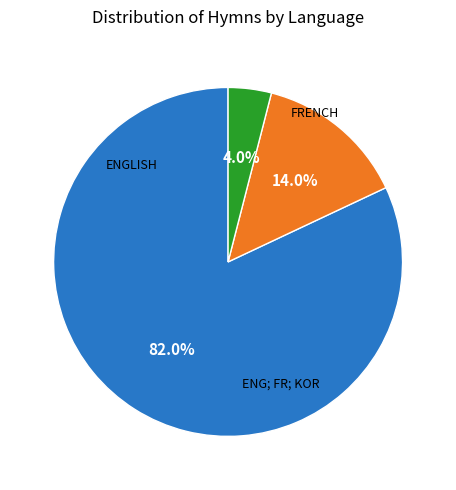

How many segments does this pie chart have?

3